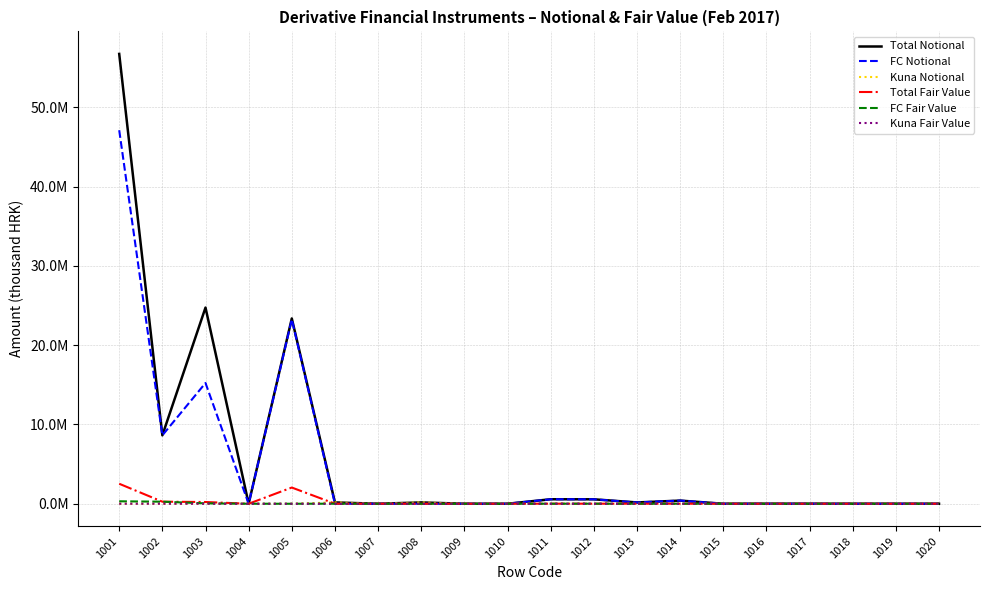

At which category is the sum across all series the highest?

1001